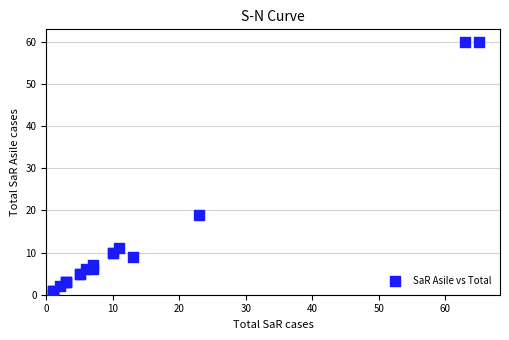

What Y value in the scatter plot is closest to 30?

19